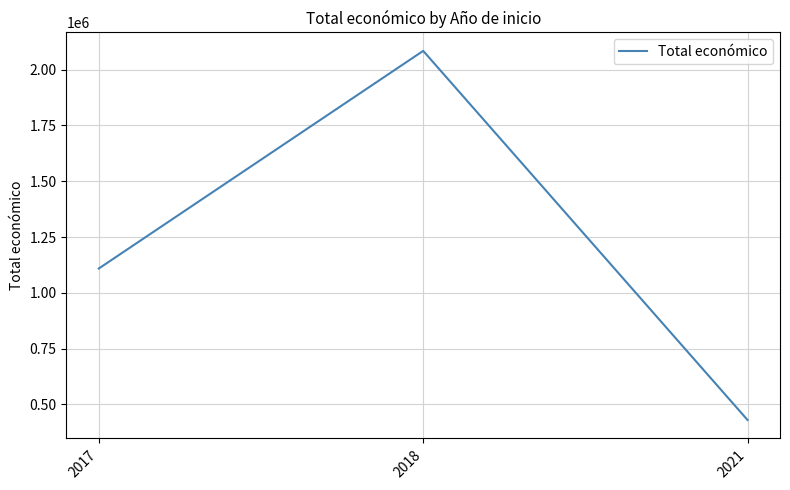

How many values are below 1109132?

1